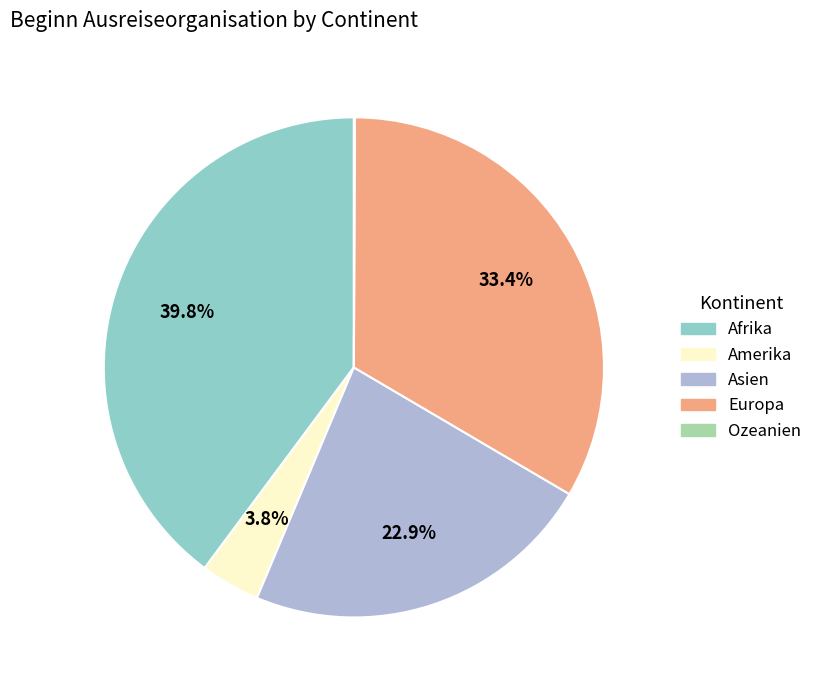

True or false: Europa accounts for 33% of the total.

True